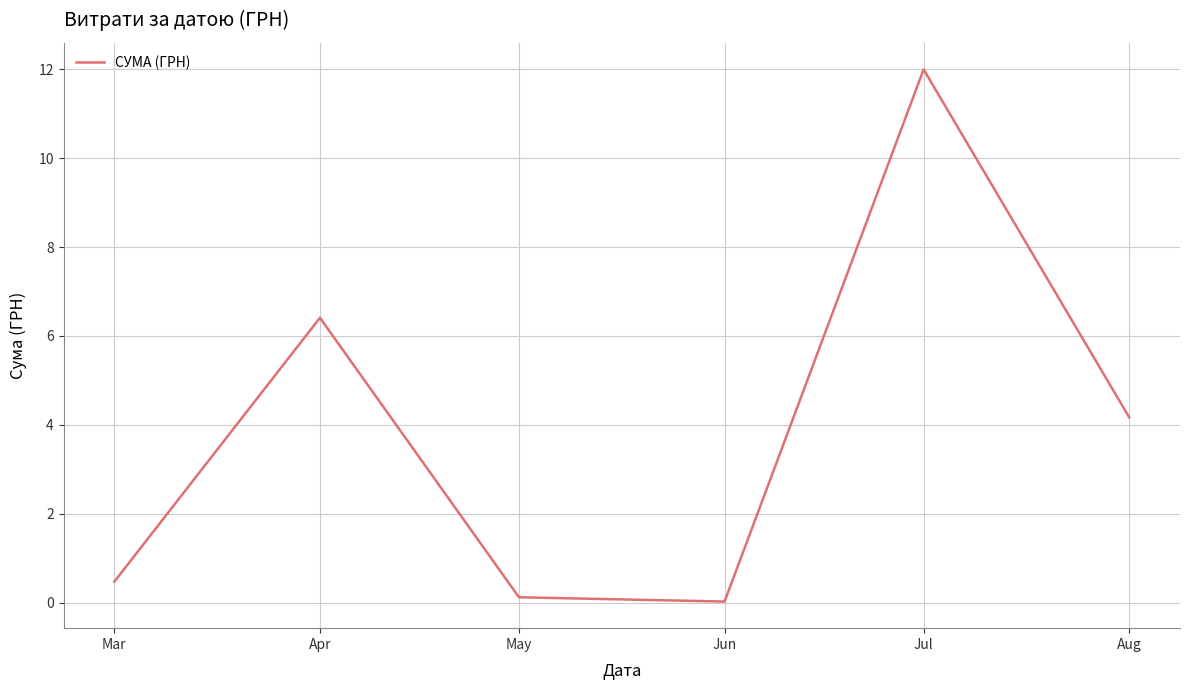

How many interior local peaks (higher than both neighbors) does the data have?

2